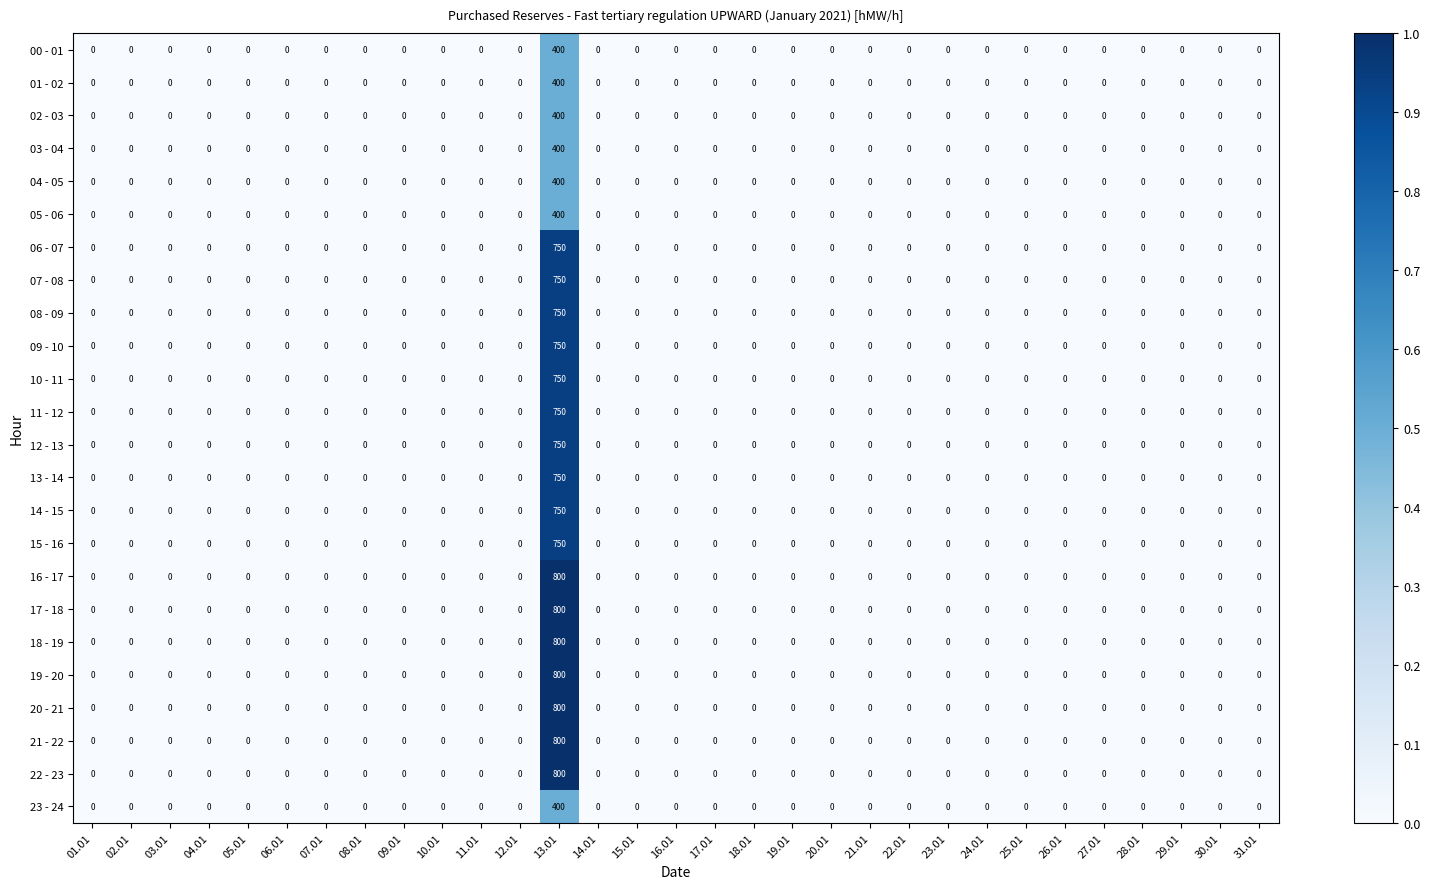

What is the maximum value shown in the chart?

800